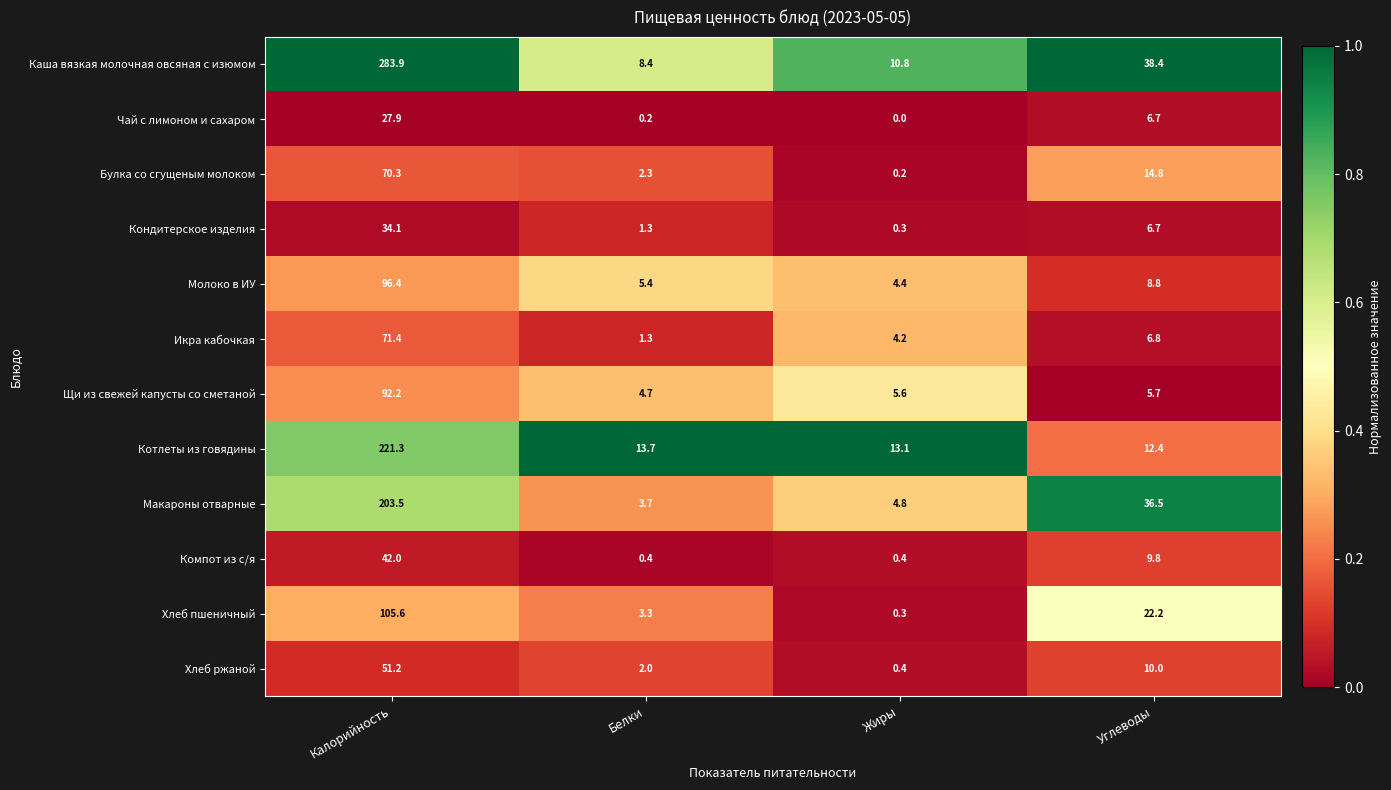

Which series has the widest spread of values?

Каша вязкая молочная овсяная с изюмом